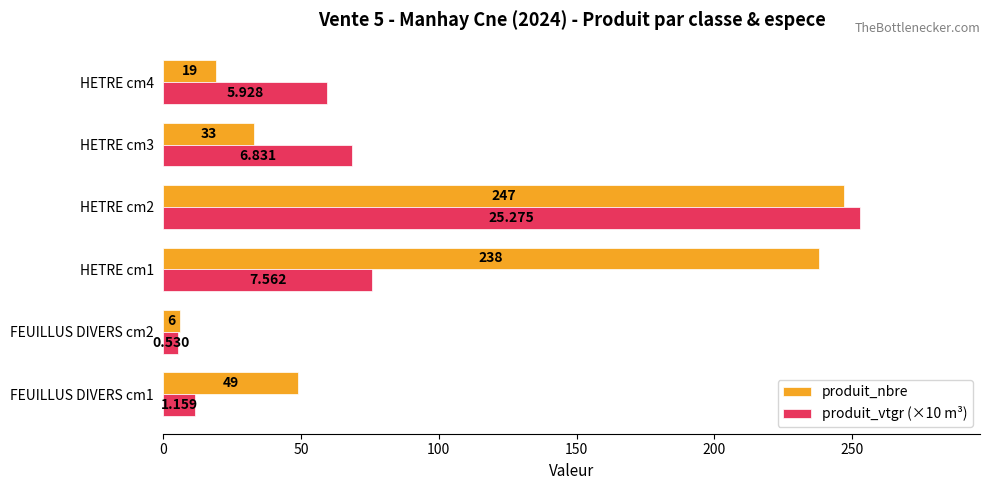

Which label corresponds to the smallest value in the chart?

FEUILLUS DIVERS cm2